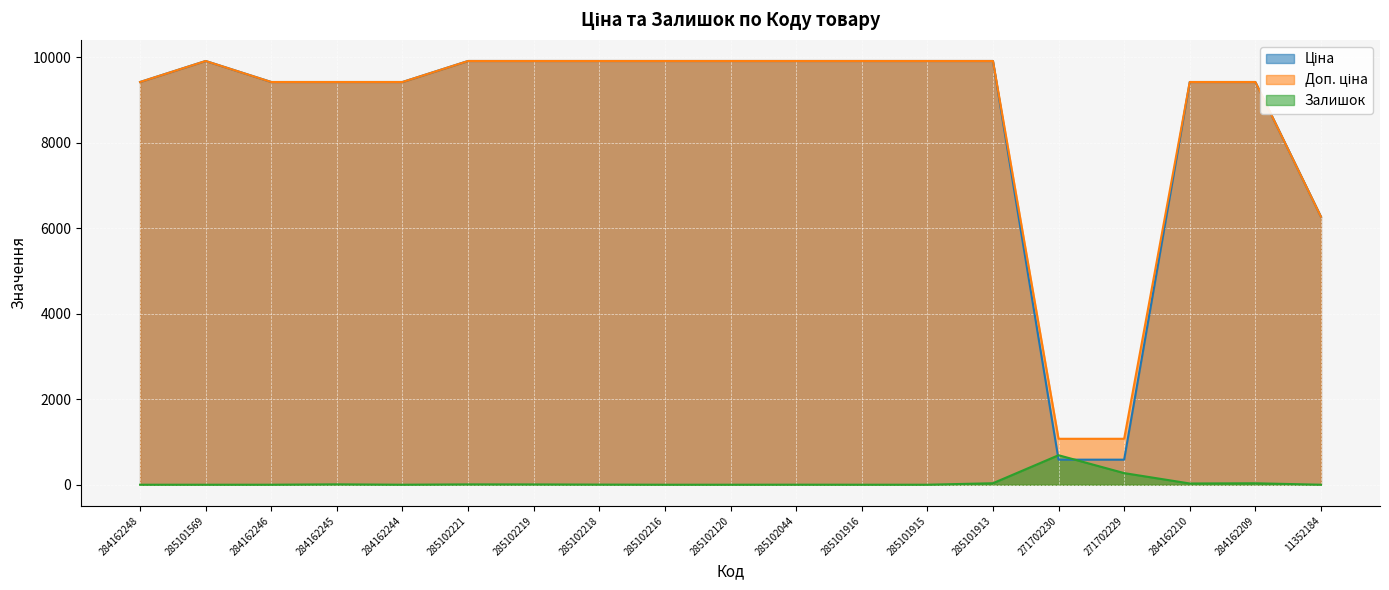

What are all the series names shown in the legend?

Ціна, Доп. ціна, Залишок